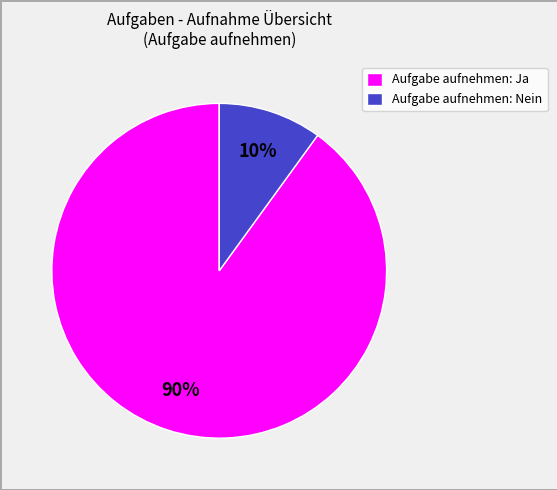

Is the sum of Aufgabe aufnehmen: Nein and Aufgabe aufnehmen: Ja greater than half?

Yes